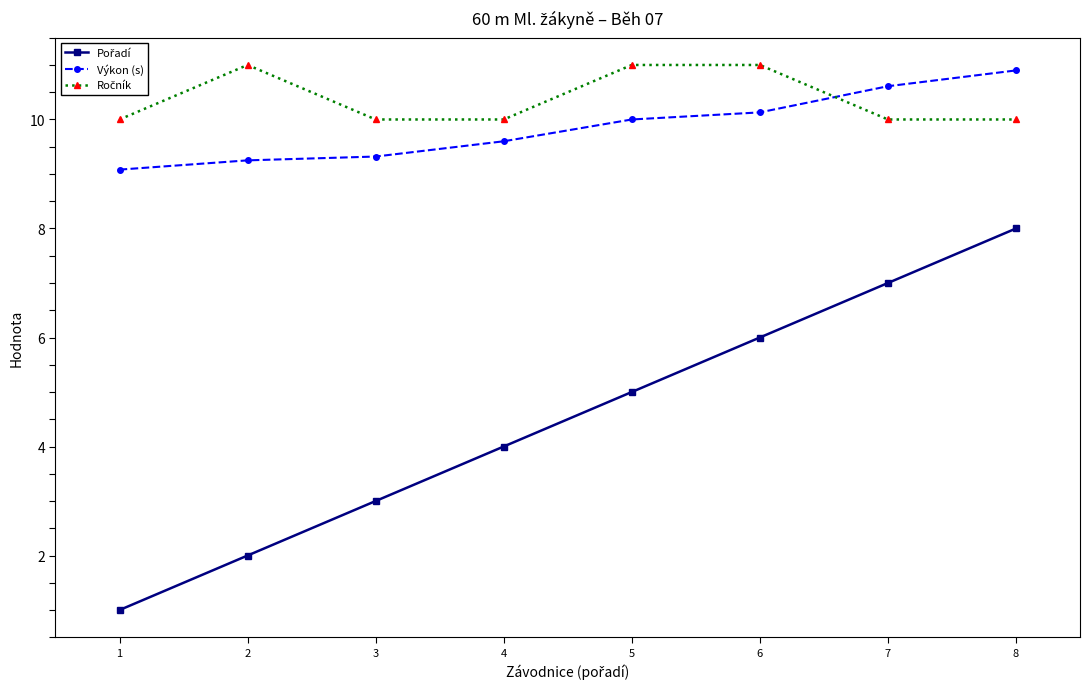

What is the average value of the Výkon (s) series?

9.9